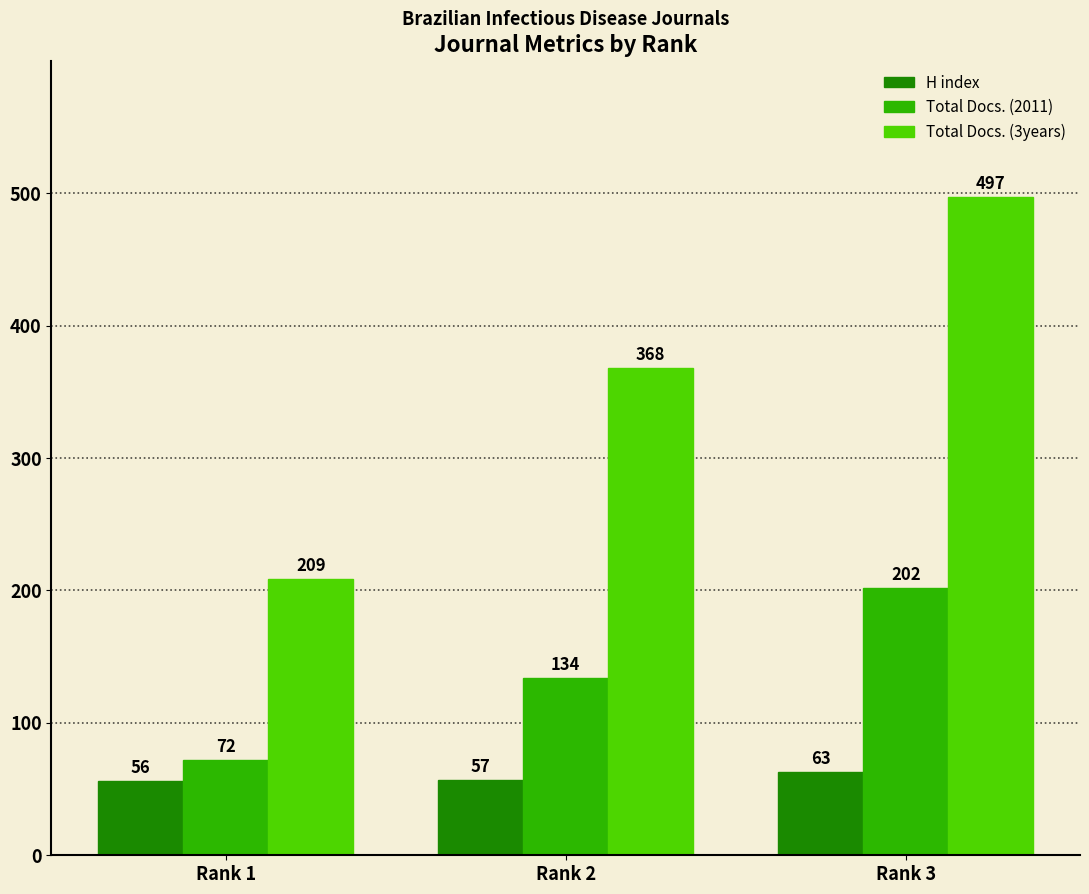

What is the minimum value for Total Docs. (2011)?

72